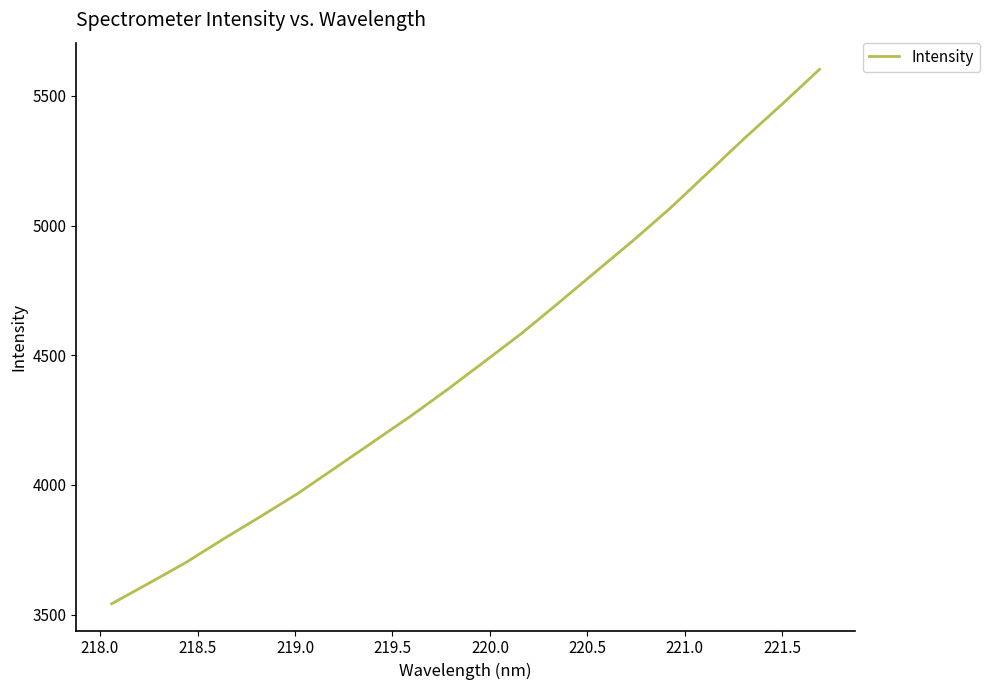

How many series are shown in this chart?

1